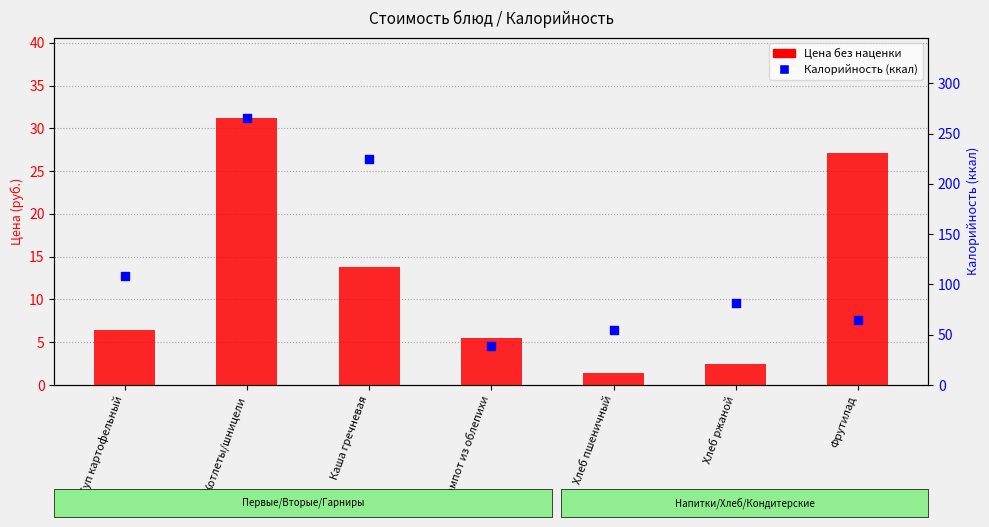

Which series has the largest Y range (max minus min)?

Калорийность (ккал)